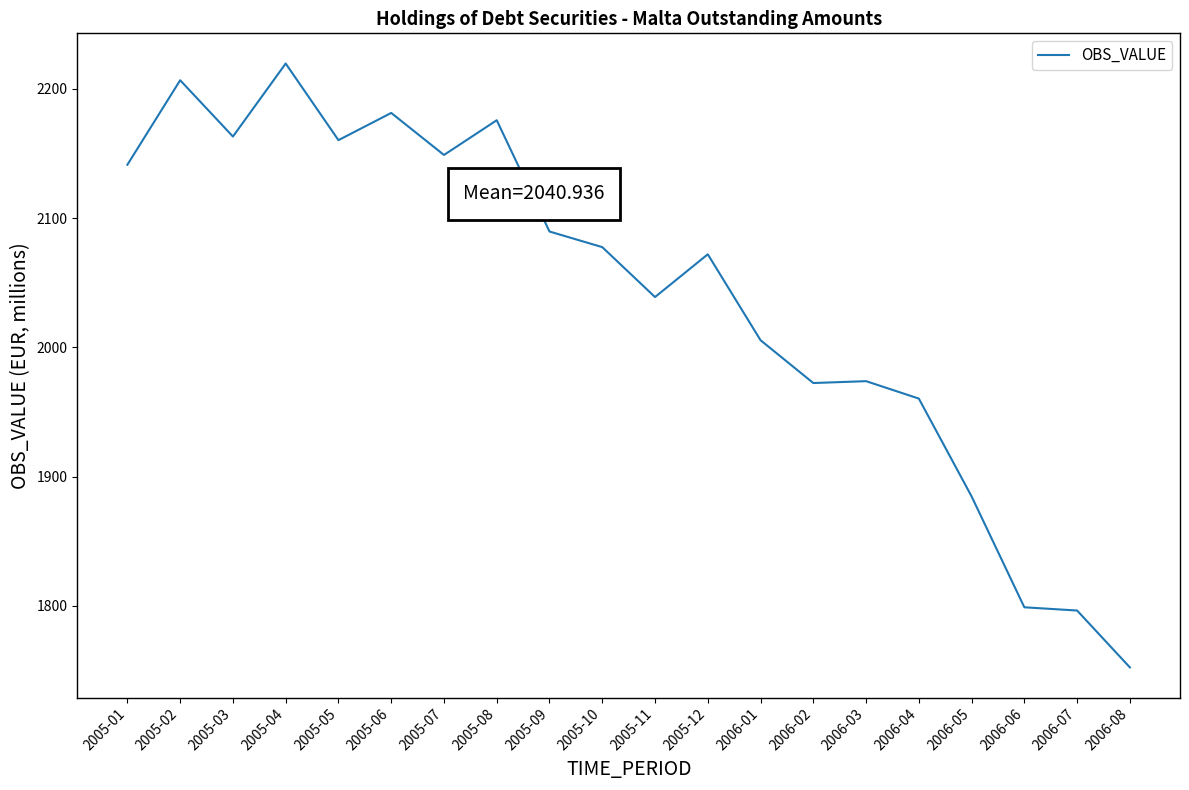

Is it true that the value at 2006-04 is 1059.0?

False